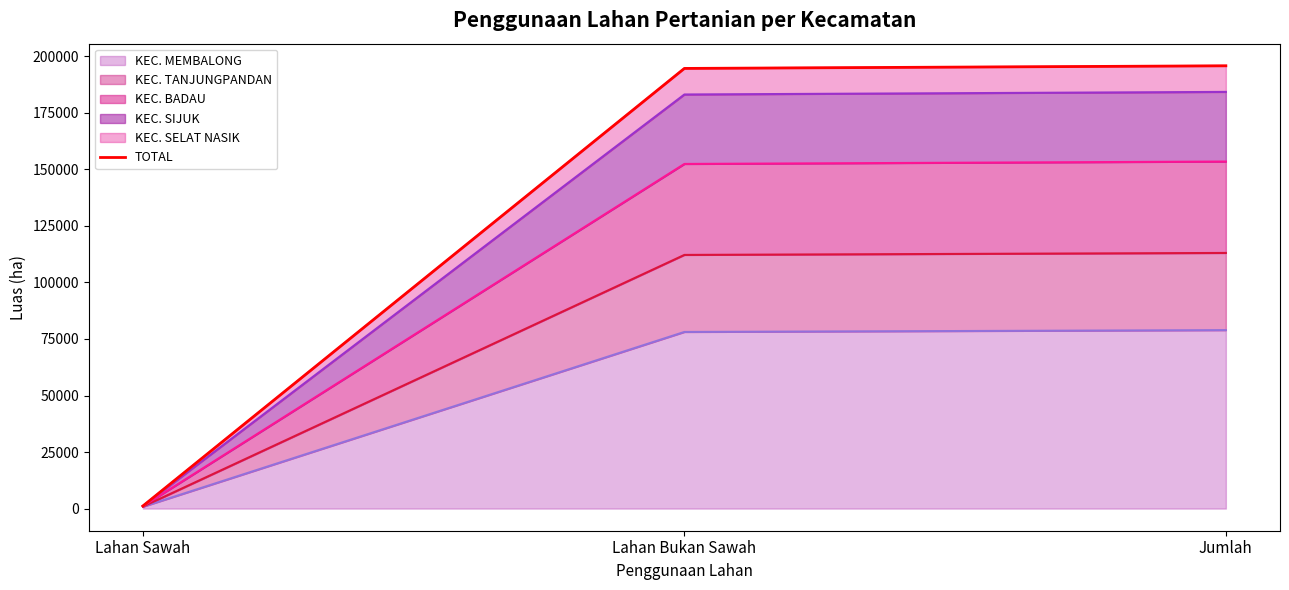

At which category is the sum across all series the highest?

Jumlah